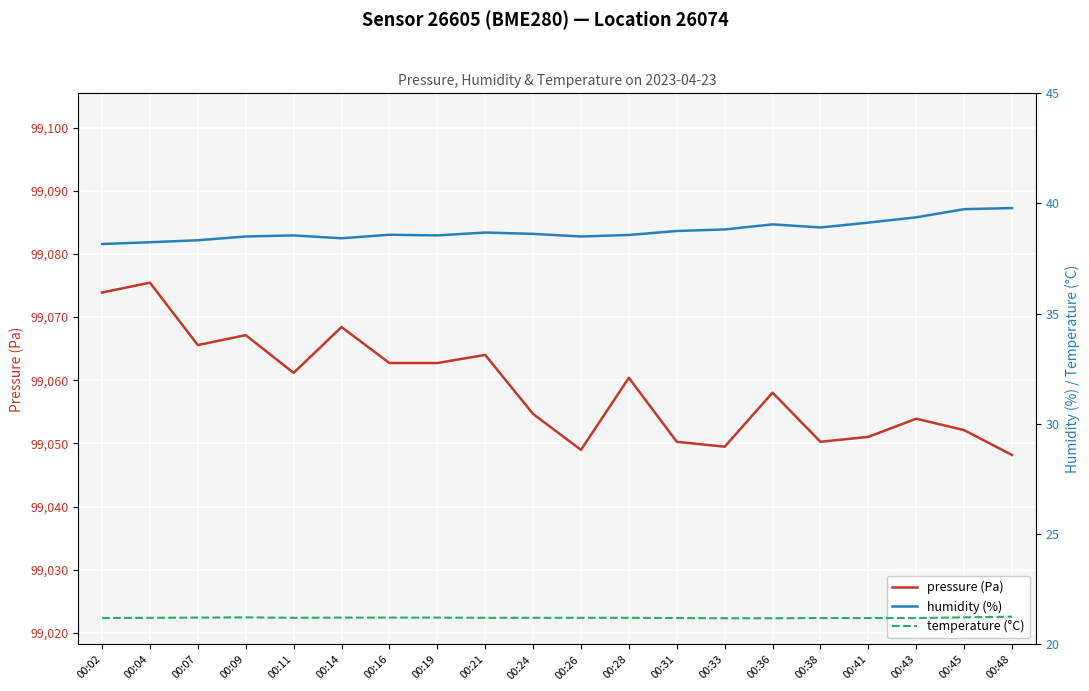

Between 00:07 and 00:41, which is larger?

00:07